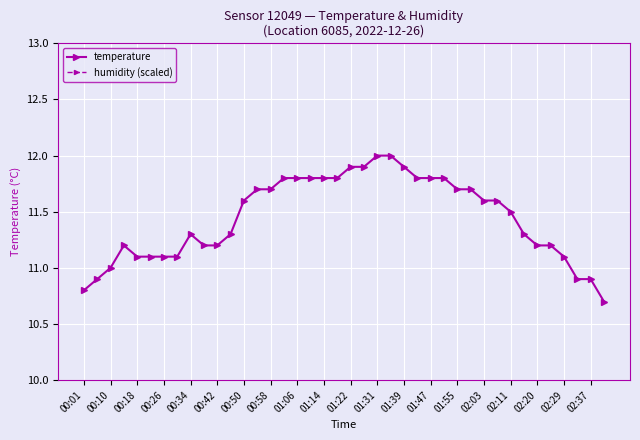

What is the sum of all humidity (scaled) values?

760.0